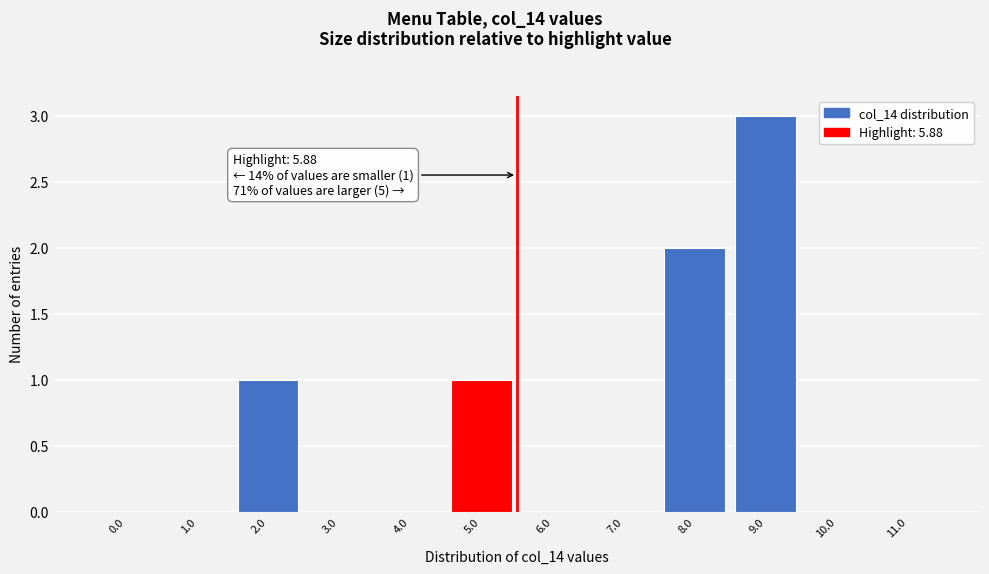

Reading right to left, list all the values displayed in this chart.

11.0=0	10.0=0	9.0=3	8.0=2	7.0=0	6.0=0	5.0=1	4.0=0	3.0=0	2.0=1	1.0=0	0.0=0